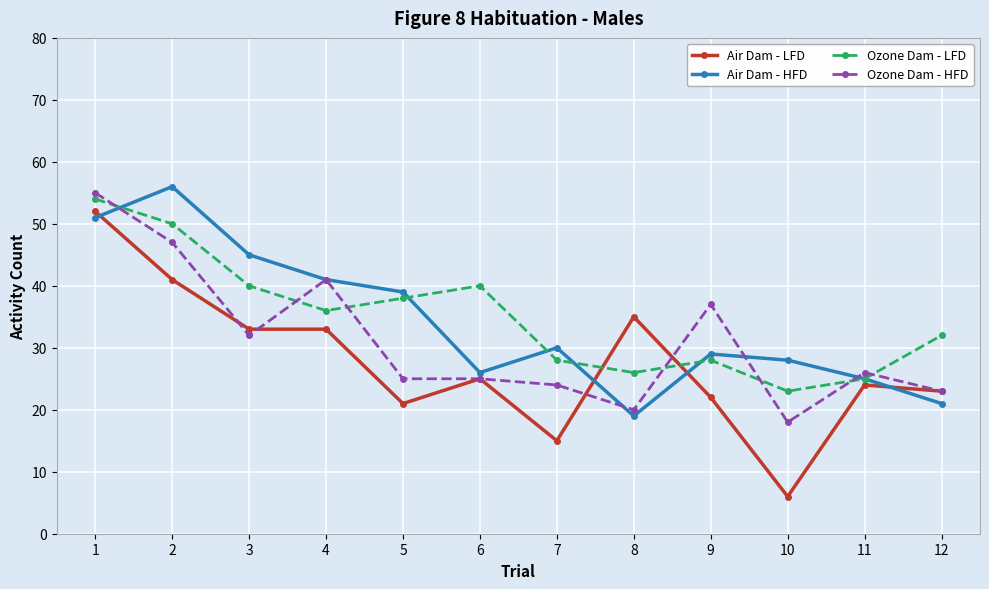

Which series has the widest spread of values?

Air Dam - LFD